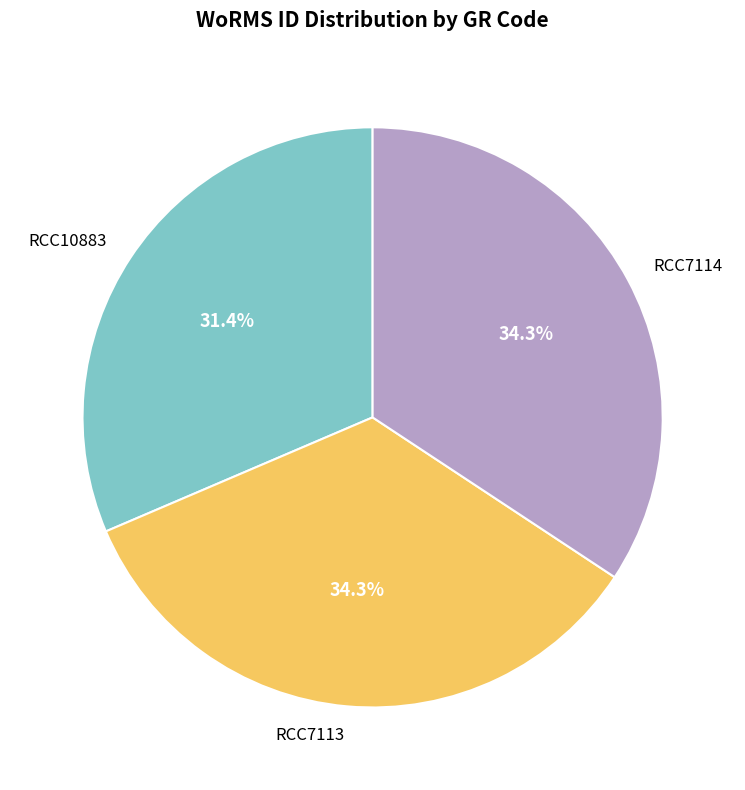

The RCC10883 slice represents 31% of the pie. True or false?

True